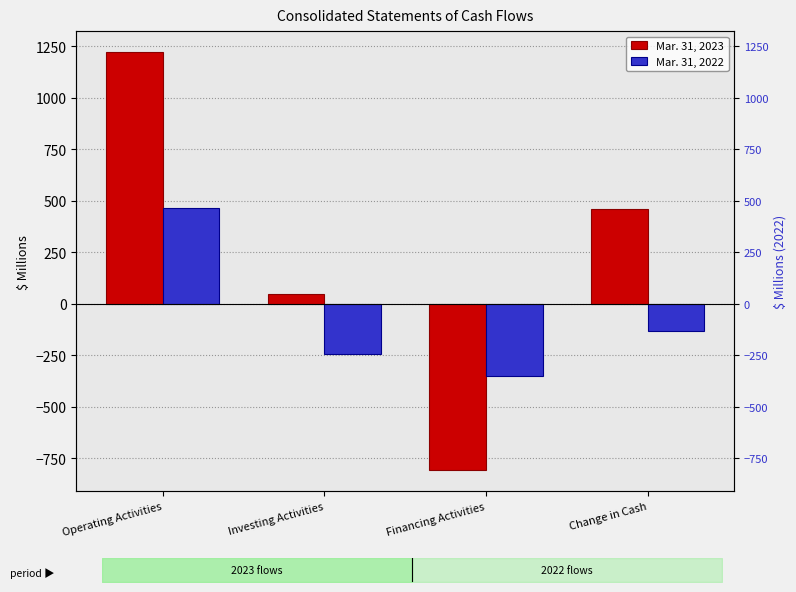

Rank the series by their maximum value, from lowest to highest.

Mar. 31, 2022, Mar. 31, 2023